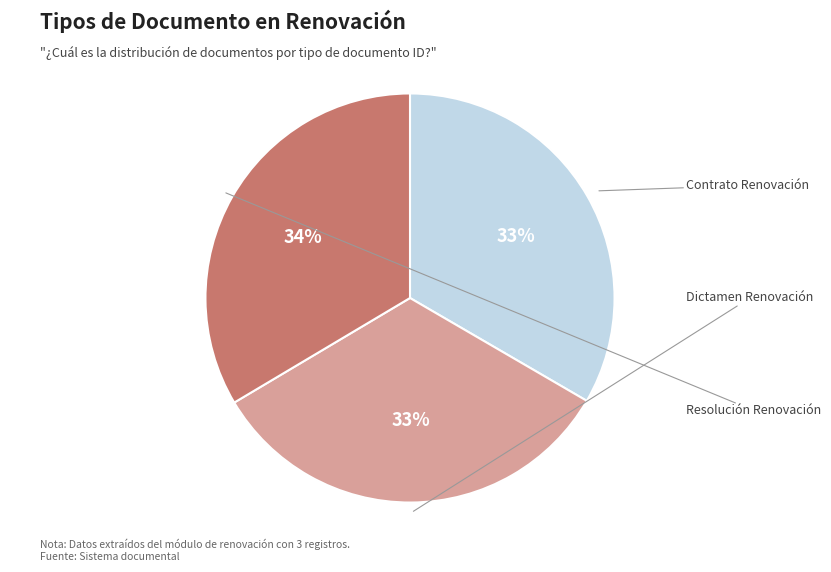

To the nearest percent, what is the average slice percentage?

33%